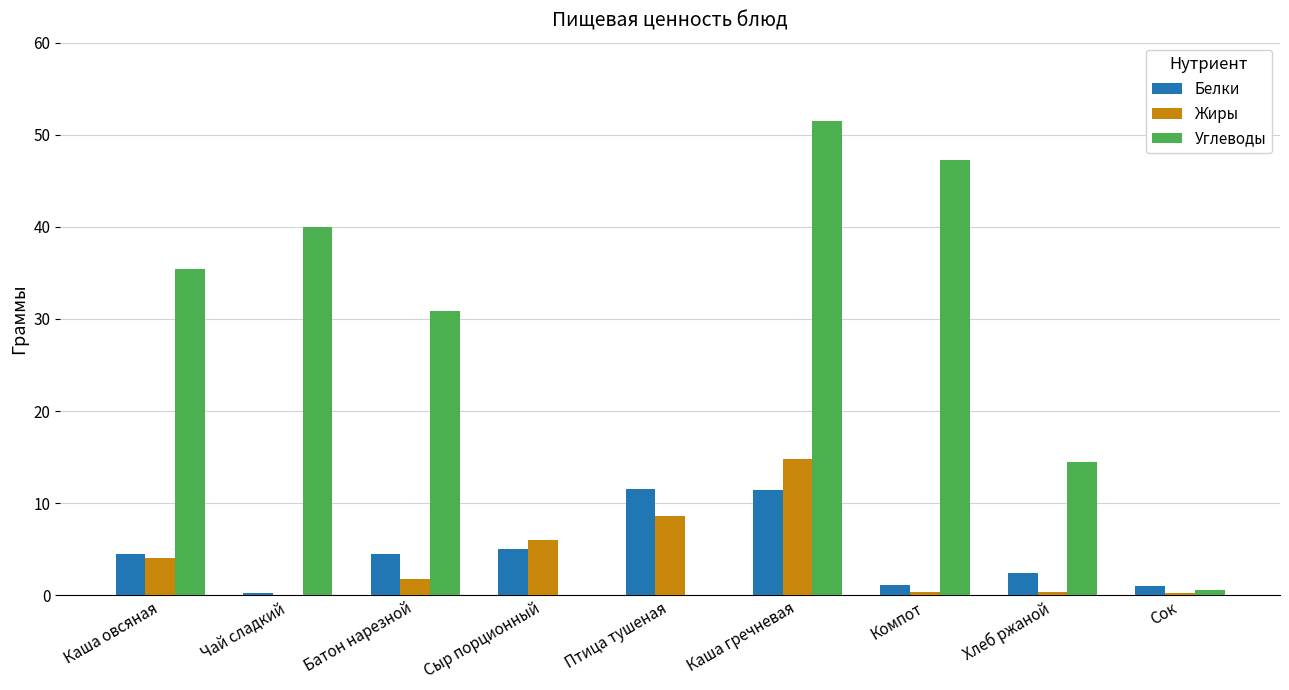

Is the value of Углеводы at Компот greater than the value of Жиры at Каша гречневая?

Yes